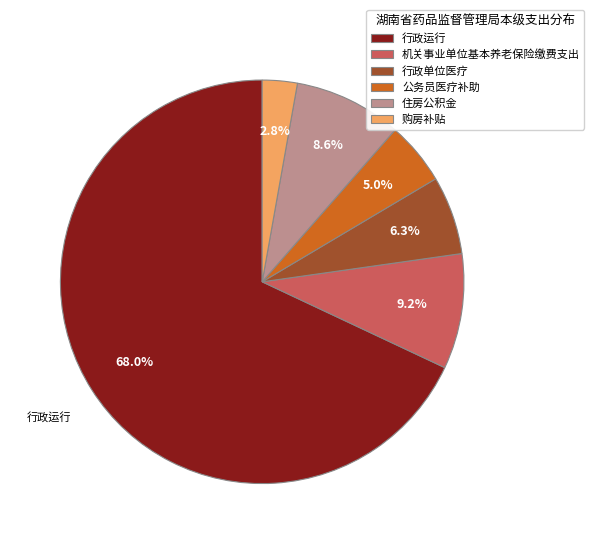

Is it true that 公务员医疗补助 is 5% of the pie?

True